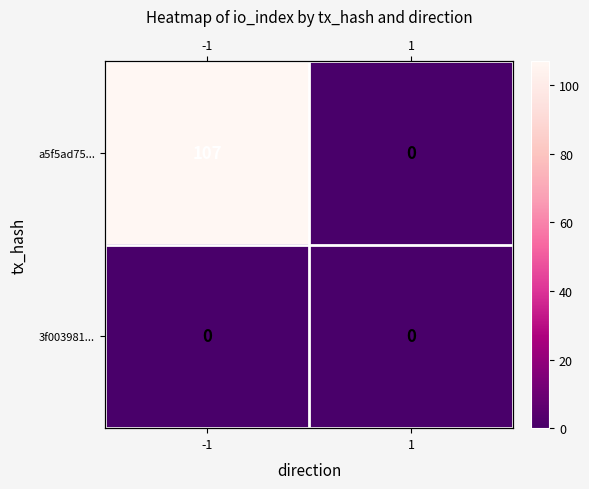

At which category is the sum across all series the highest?

-1